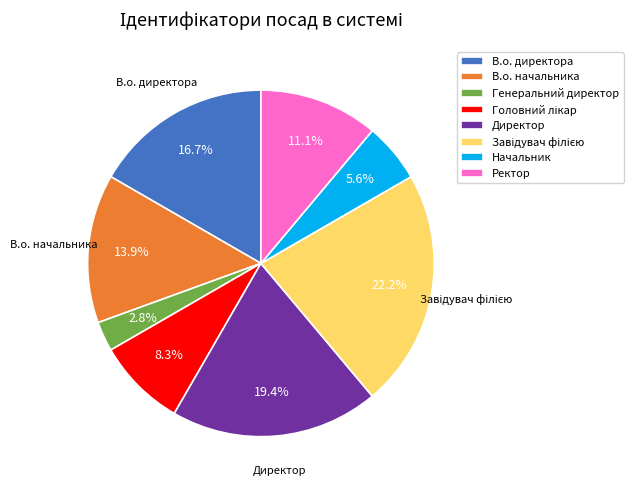

The Начальник slice represents 6% of the pie. True or false?

True